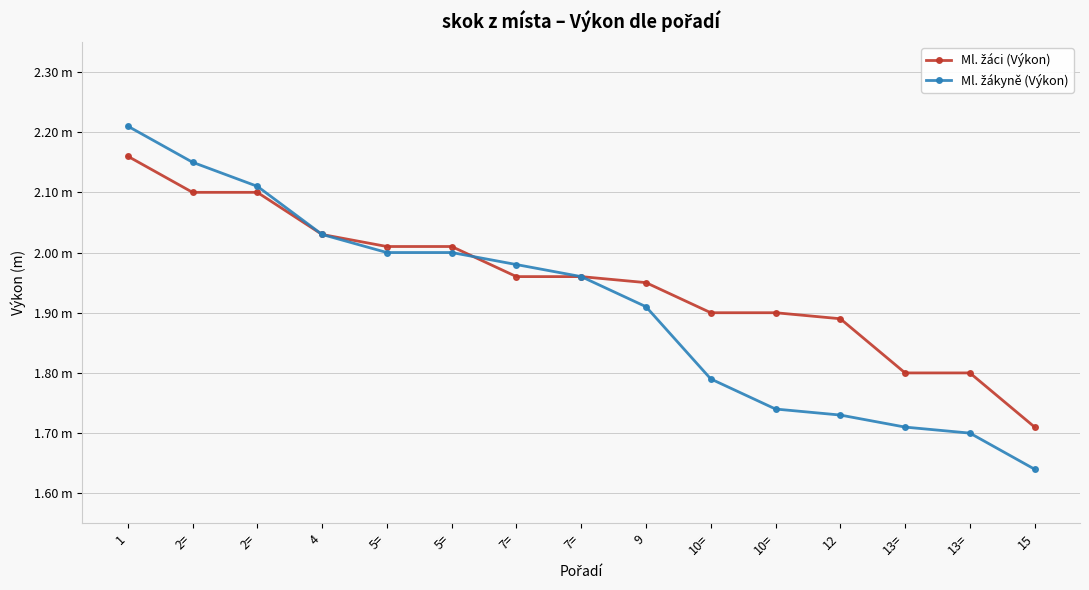

What is the label of the 2nd point from the left?

2=